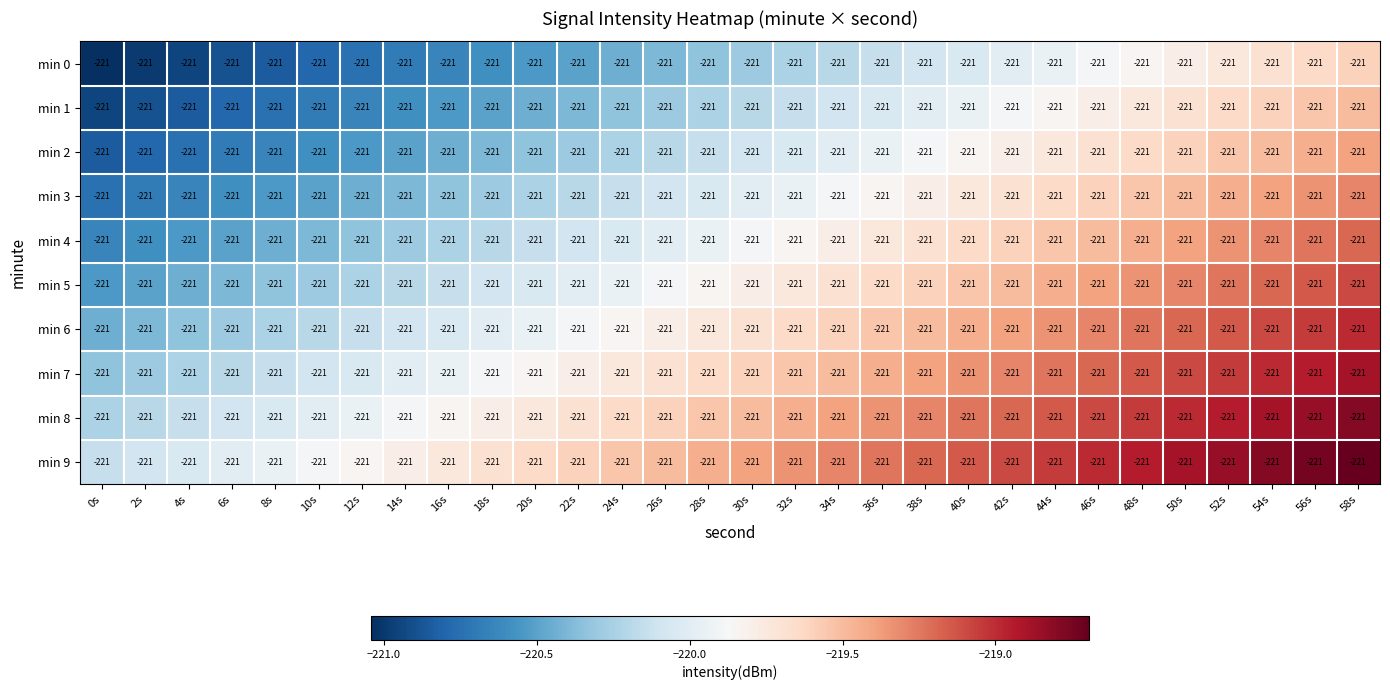

At which category is the sum across all series the highest?

58s